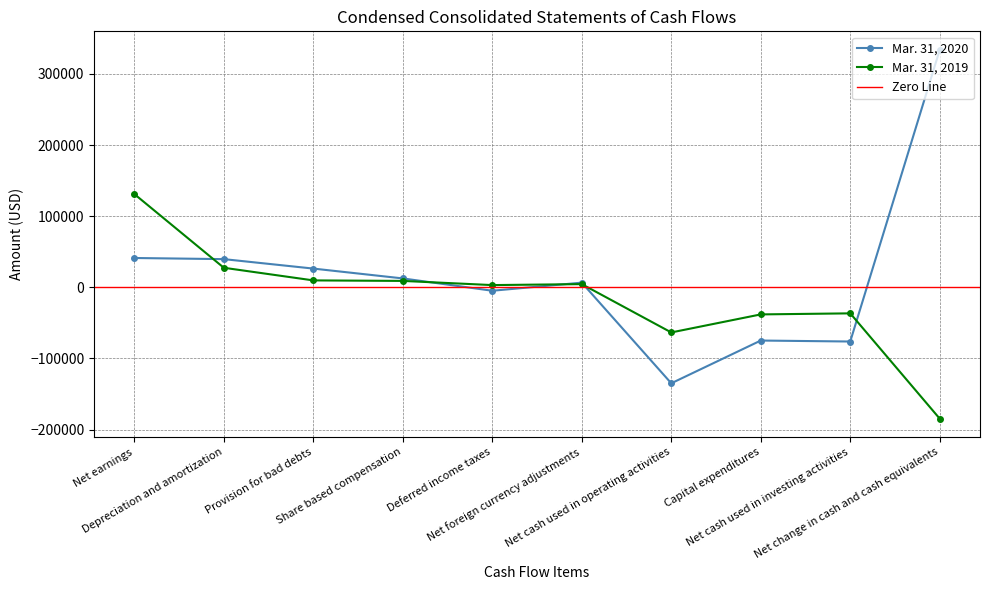

What is the label of the 9th point from the left?

Net cash used in investing activities